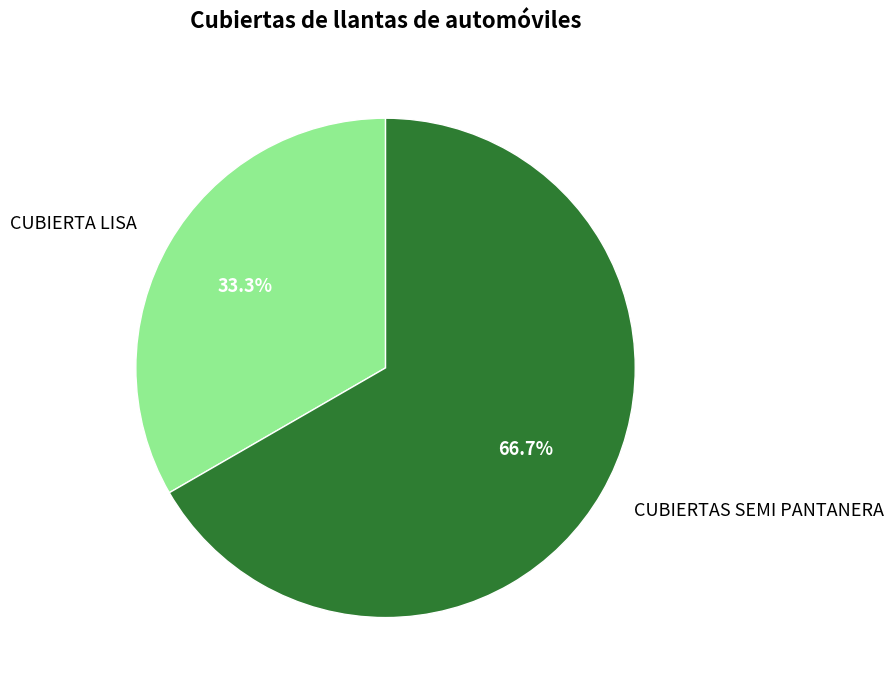

The CUBIERTAS SEMI PANTANERA slice represents 60% of the pie. True or false?

False